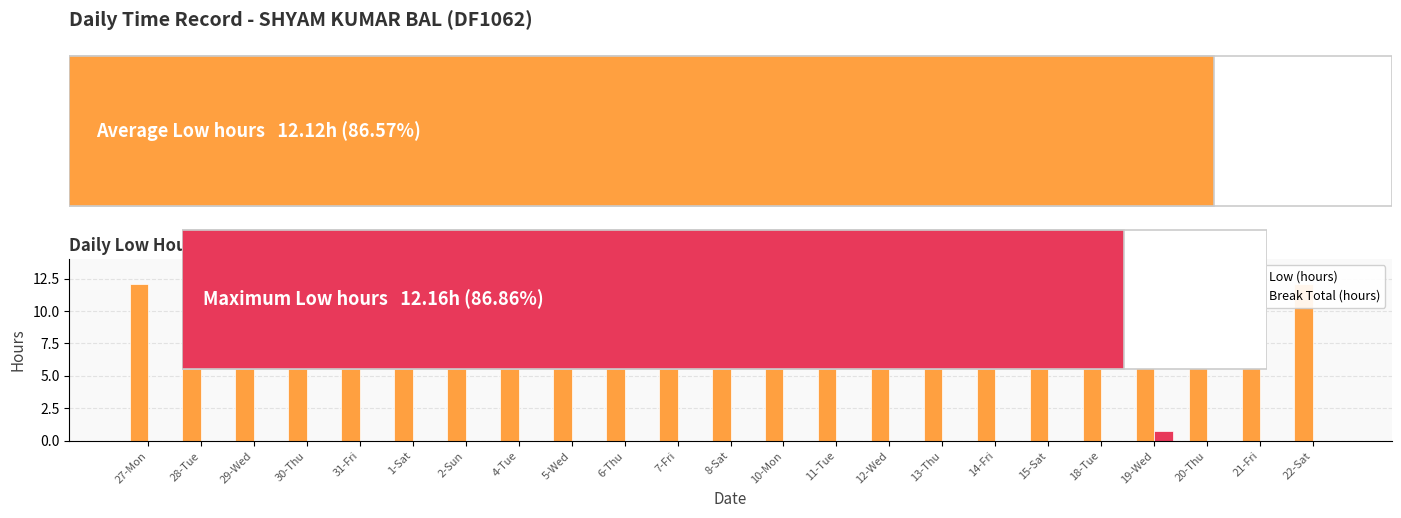

At which category is the sum across all series the highest?

19-Wed